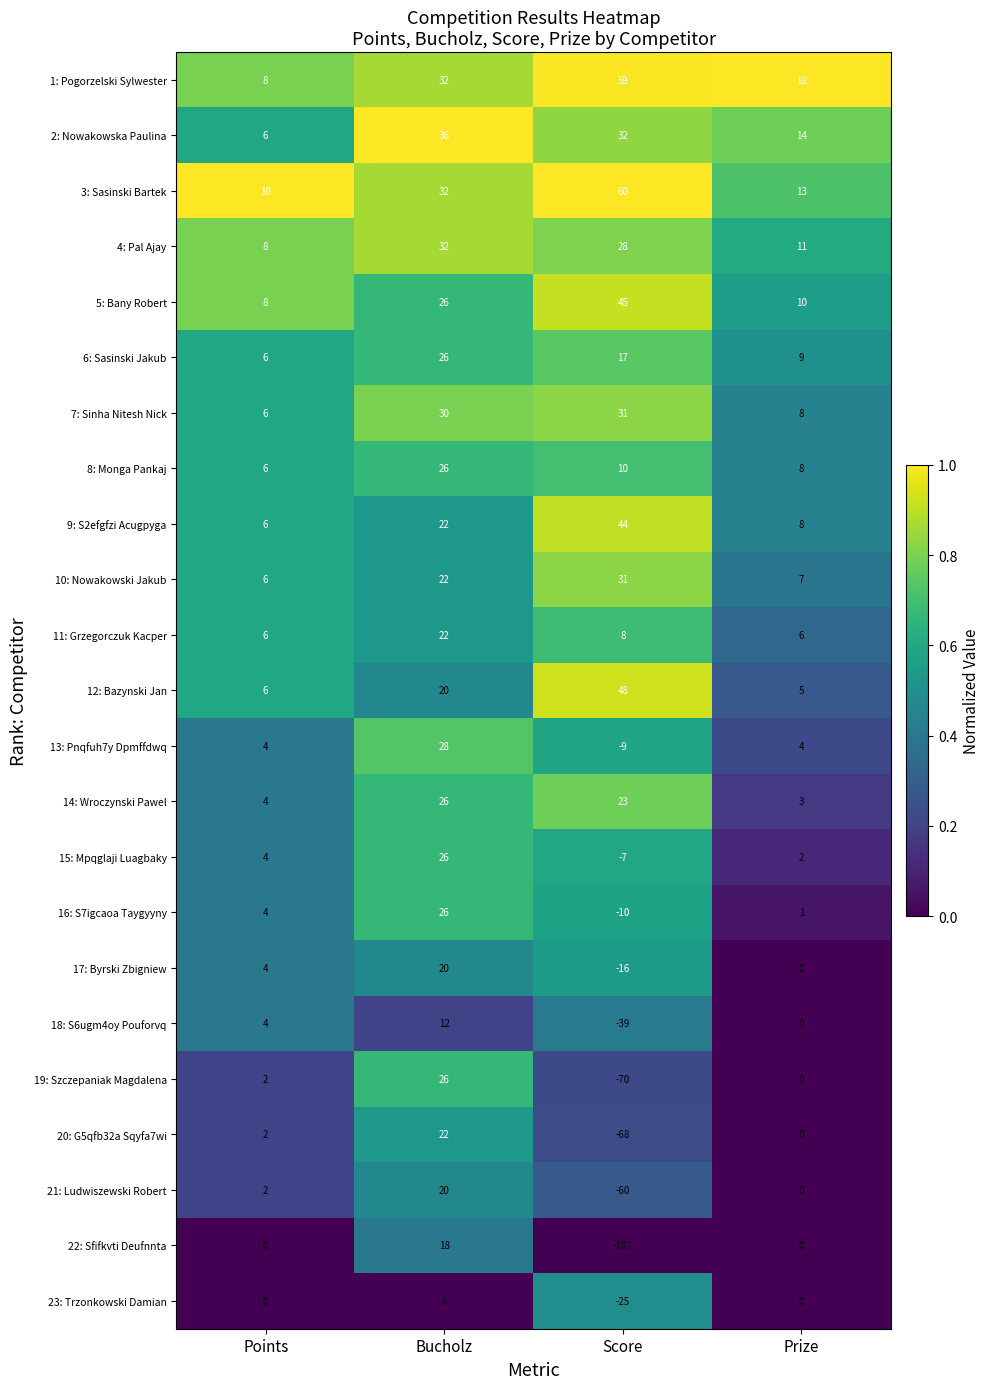

What is the highest value of the 22: Sfifkvti Deufnnta series?

18